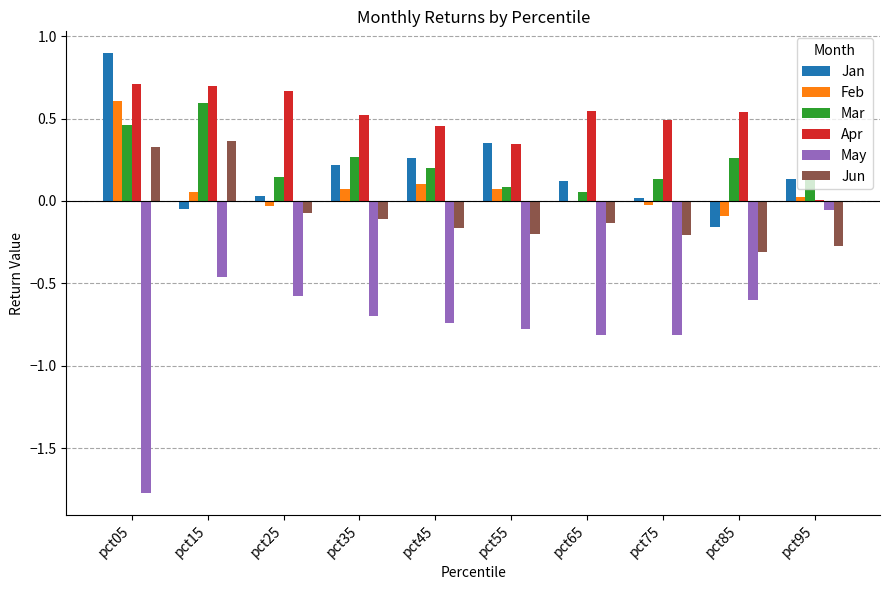

Which series has the largest total across all categories?

Apr